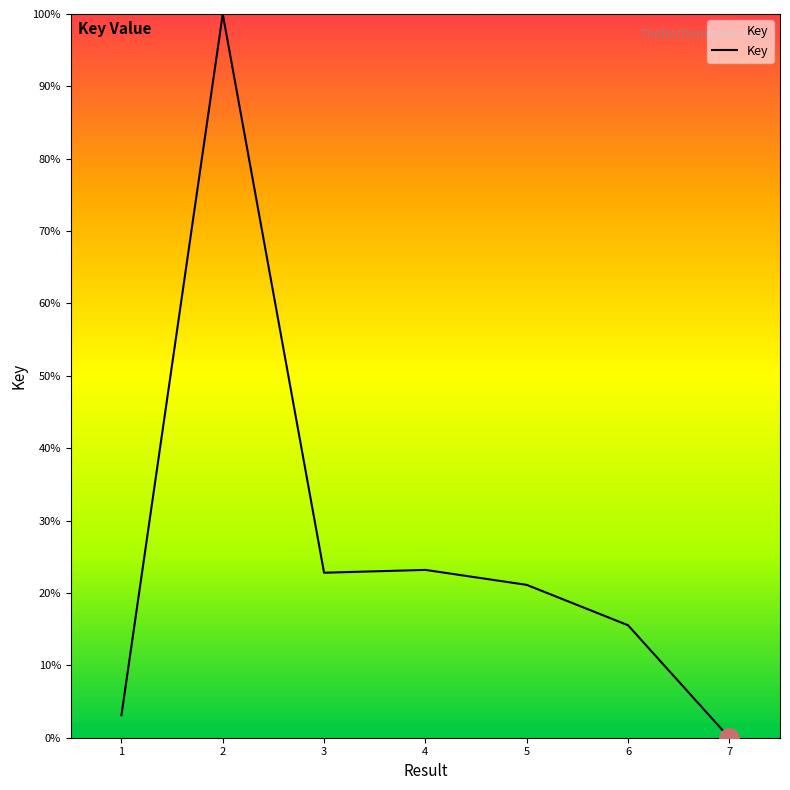

What is the difference between the maximum and minimum values?

100.0